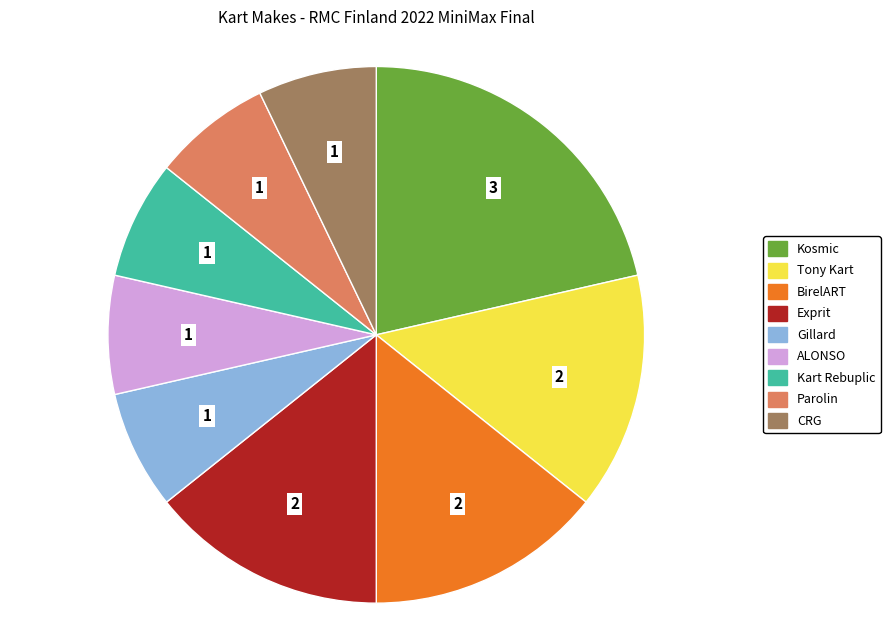

What is the ratio of the value at Kart Rebuplic to the value at Parolin?

1.0